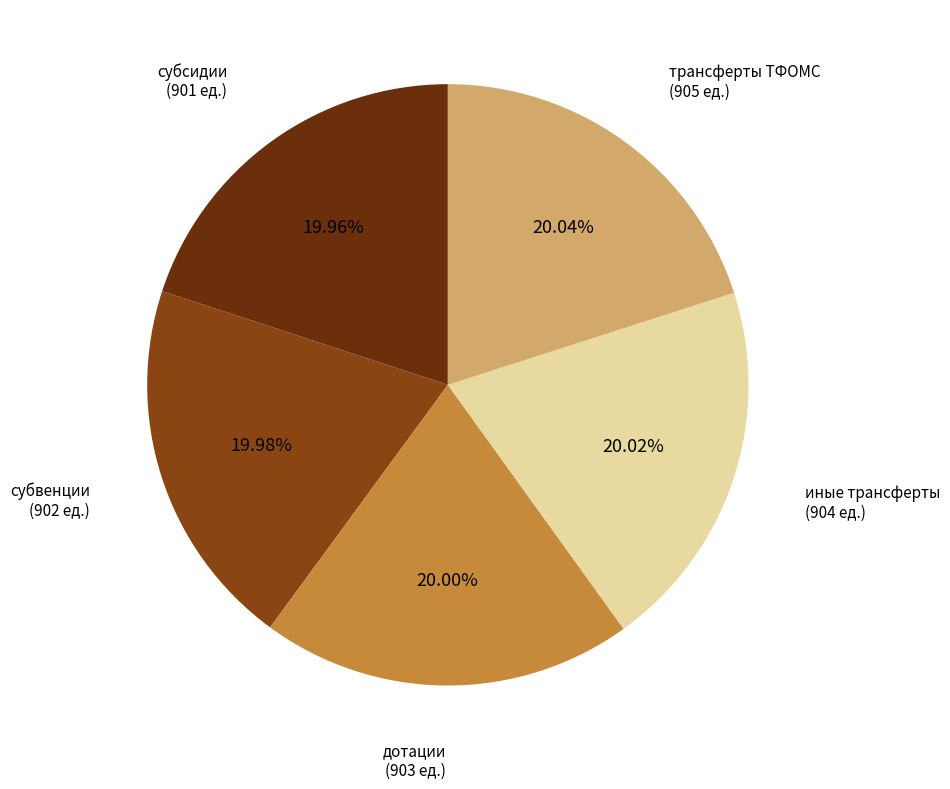

Count the number of slices in the pie.

5